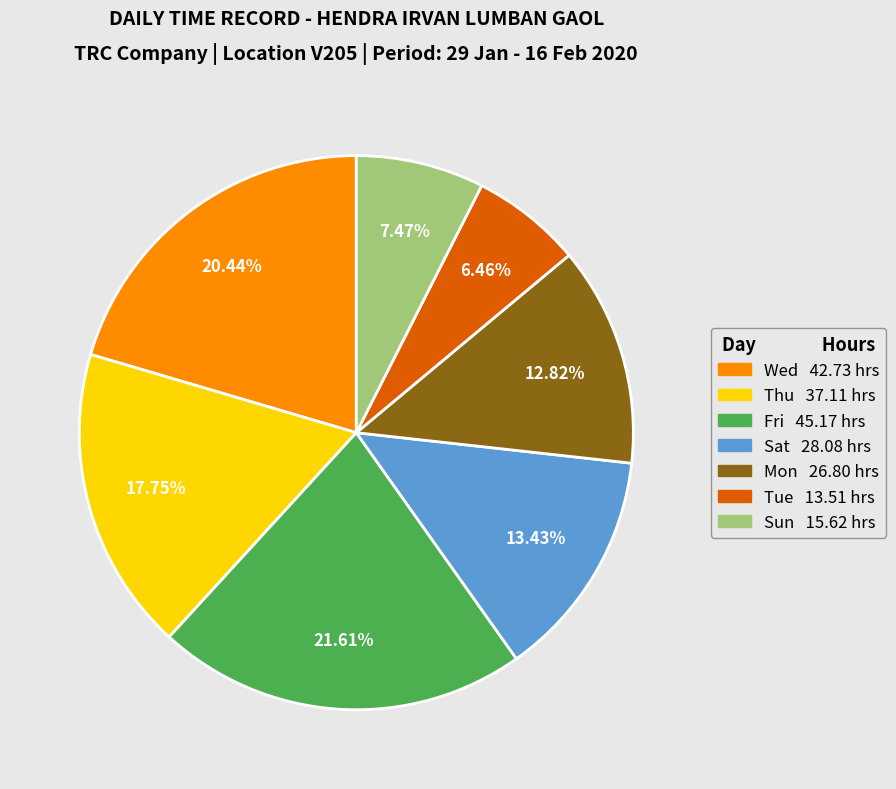

Is there any slice that represents more than half of the pie?

No